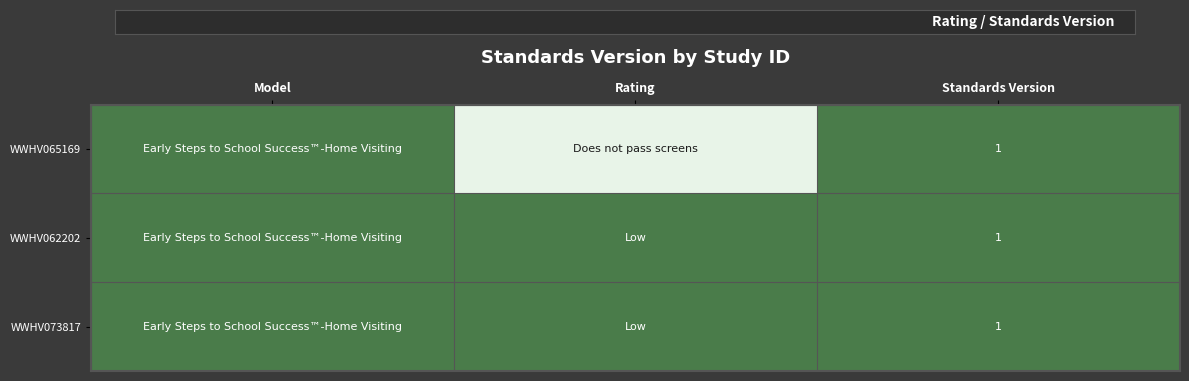

How many categories are shown in the chart?

3